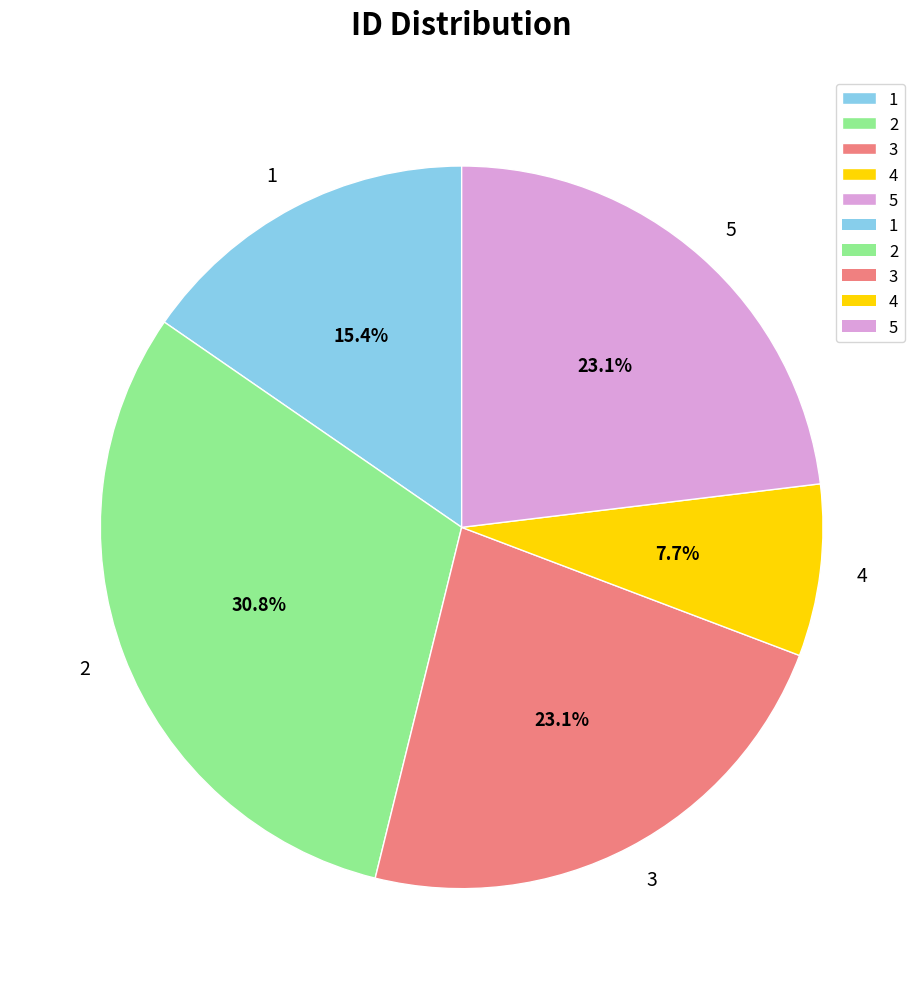

What percentage is the 4 slice, to the nearest percent?

8%